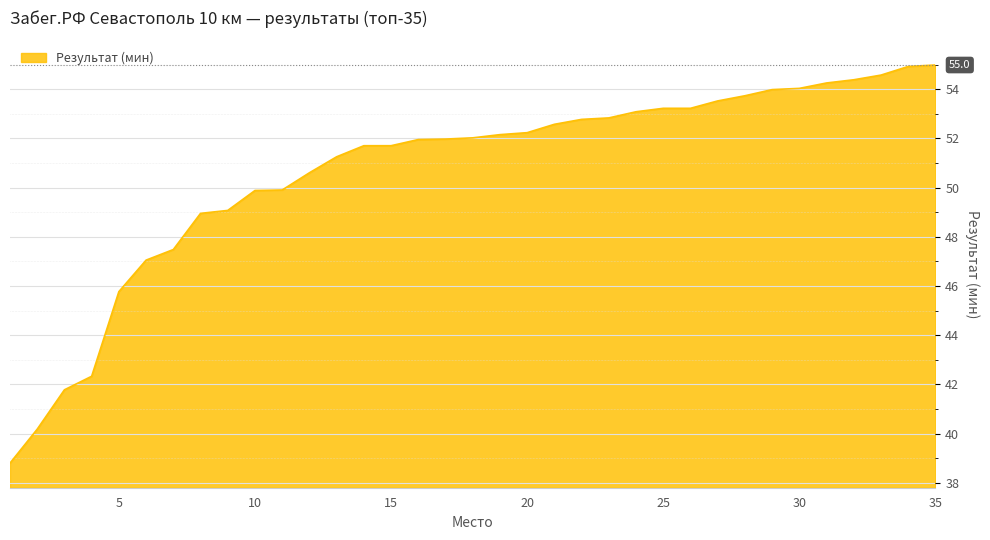

What is the difference between the maximum and minimum values?

16.2